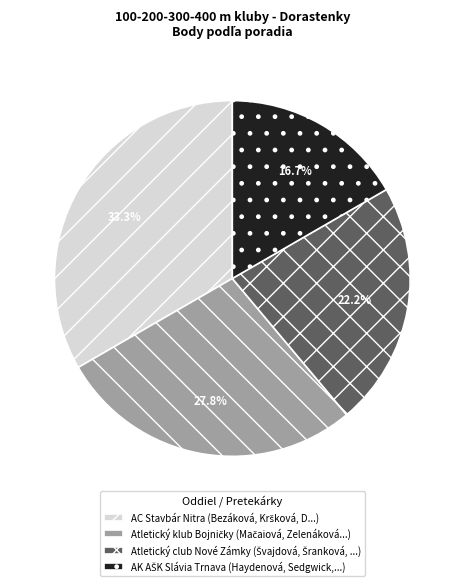

Does any single category account for the majority?

No